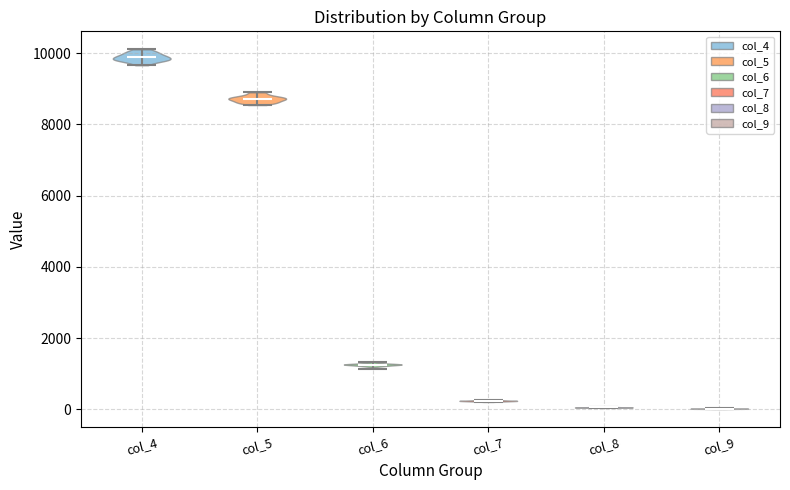

Which violin has the highest median line?

col_4